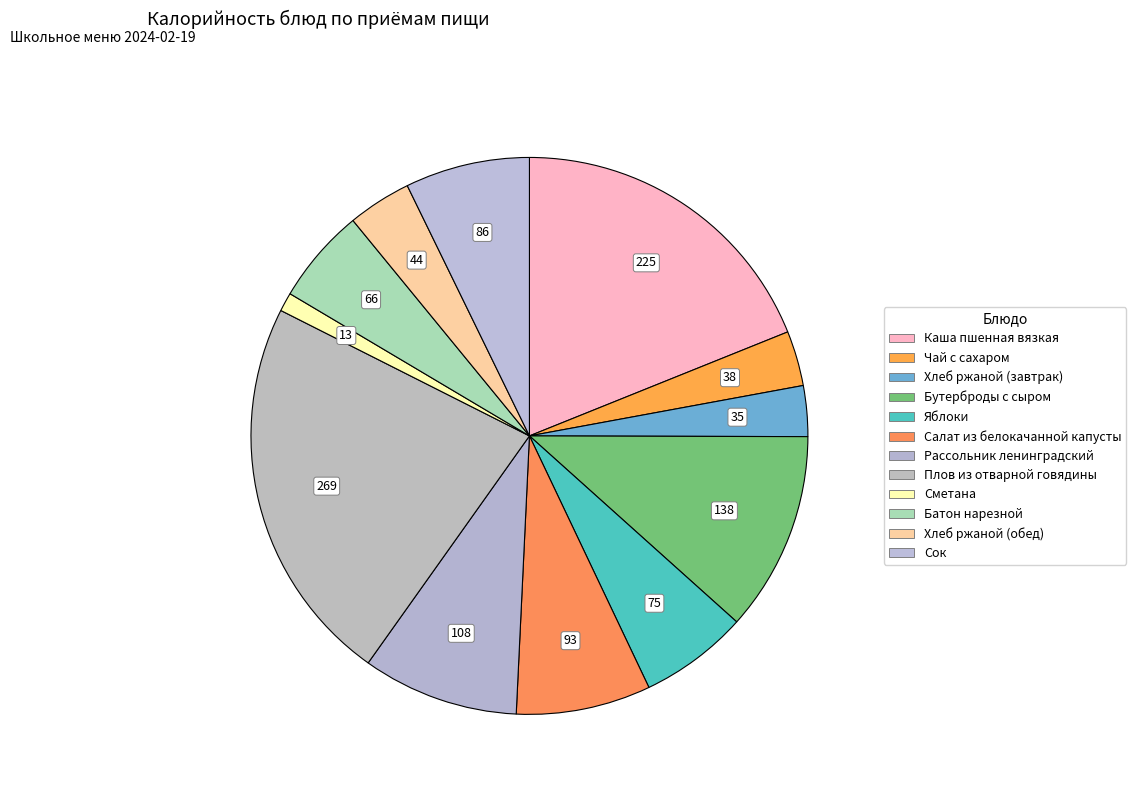

To the nearest percent, what percentage of the pie is Салат из белокачанной капусты?

8%